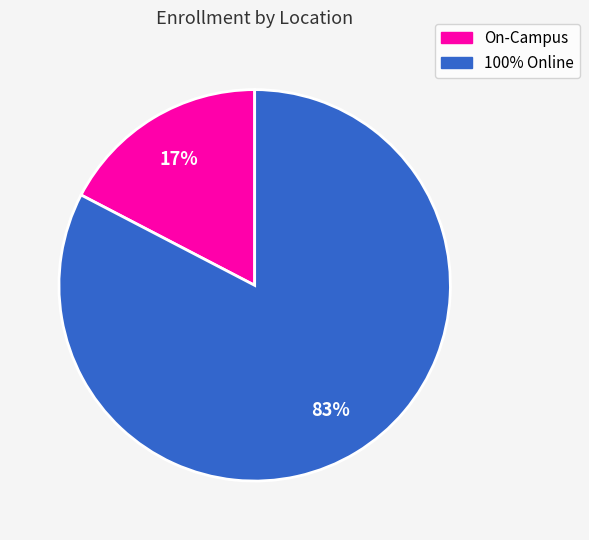

Is there any slice that represents more than half of the pie?

Yes